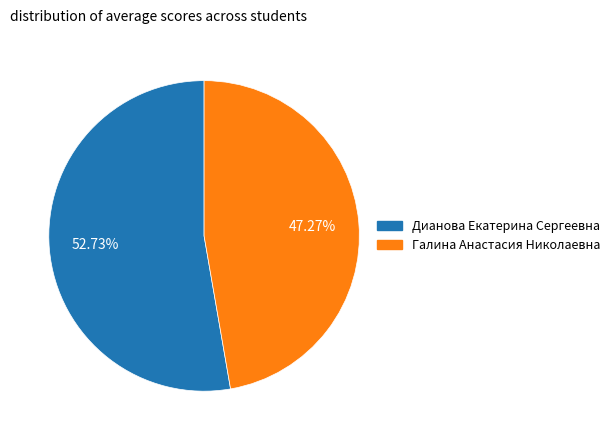

What percentage is the Галина Анастасия Николаевна slice, to the nearest percent?

47%